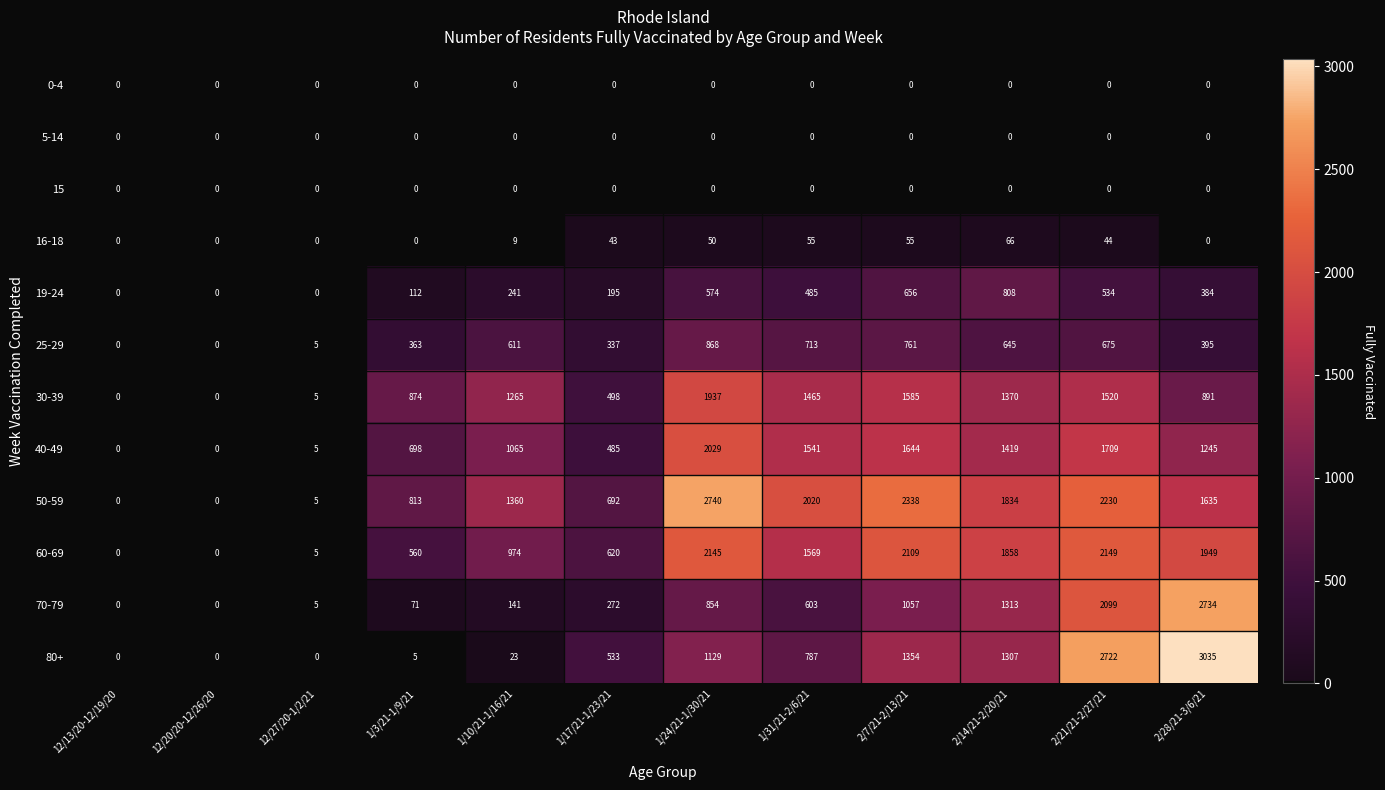

What is the difference between the 50-59 values at 2/21/21-2/27/21 and 1/17/21-1/23/21?

1538